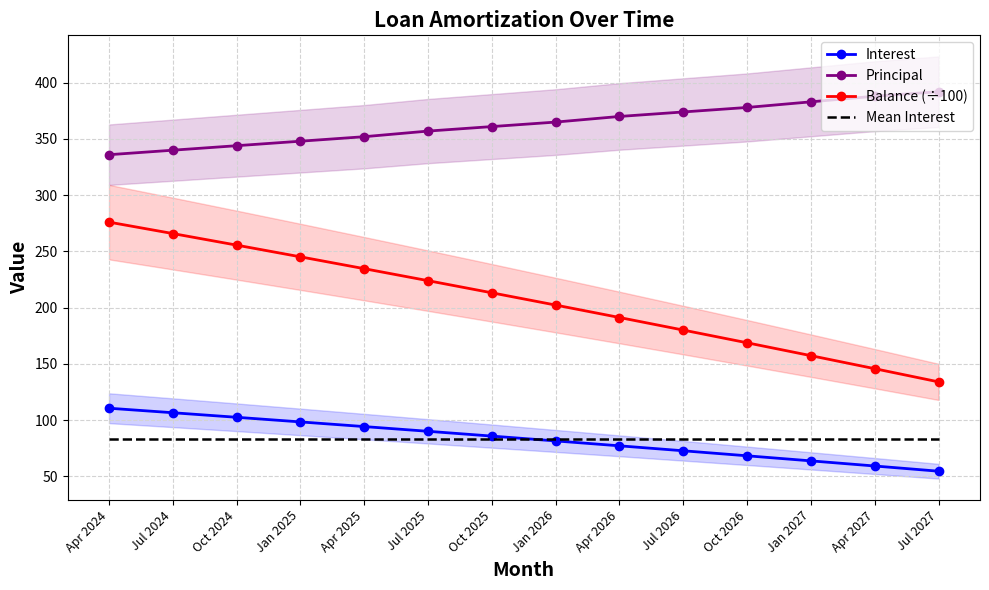

True or false: Balance (÷100) has more than 0 interior local peaks.

False